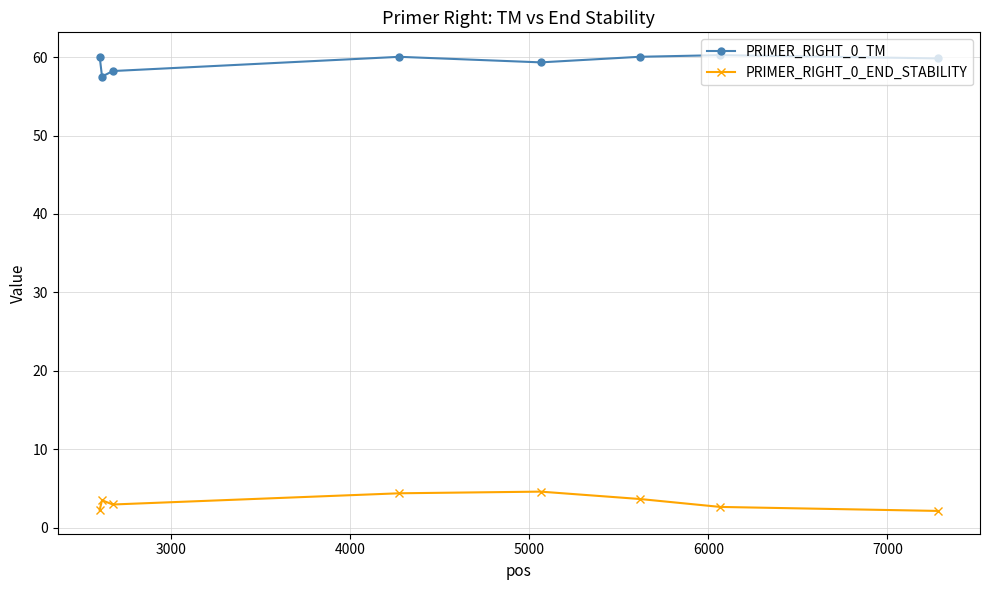

Which series has the largest total across all categories?

PRIMER_RIGHT_0_TM